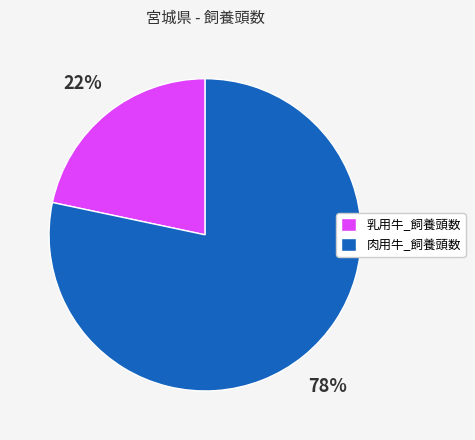

Which category has the smallest portion of the pie?

乳用牛_飼養頭数